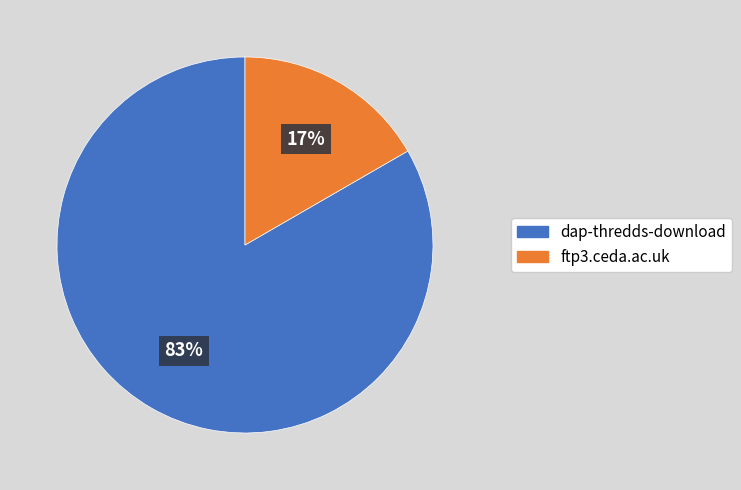

Combined, do dap-thredds-download and ftp3.ceda.ac.uk account for over 50%?

Yes